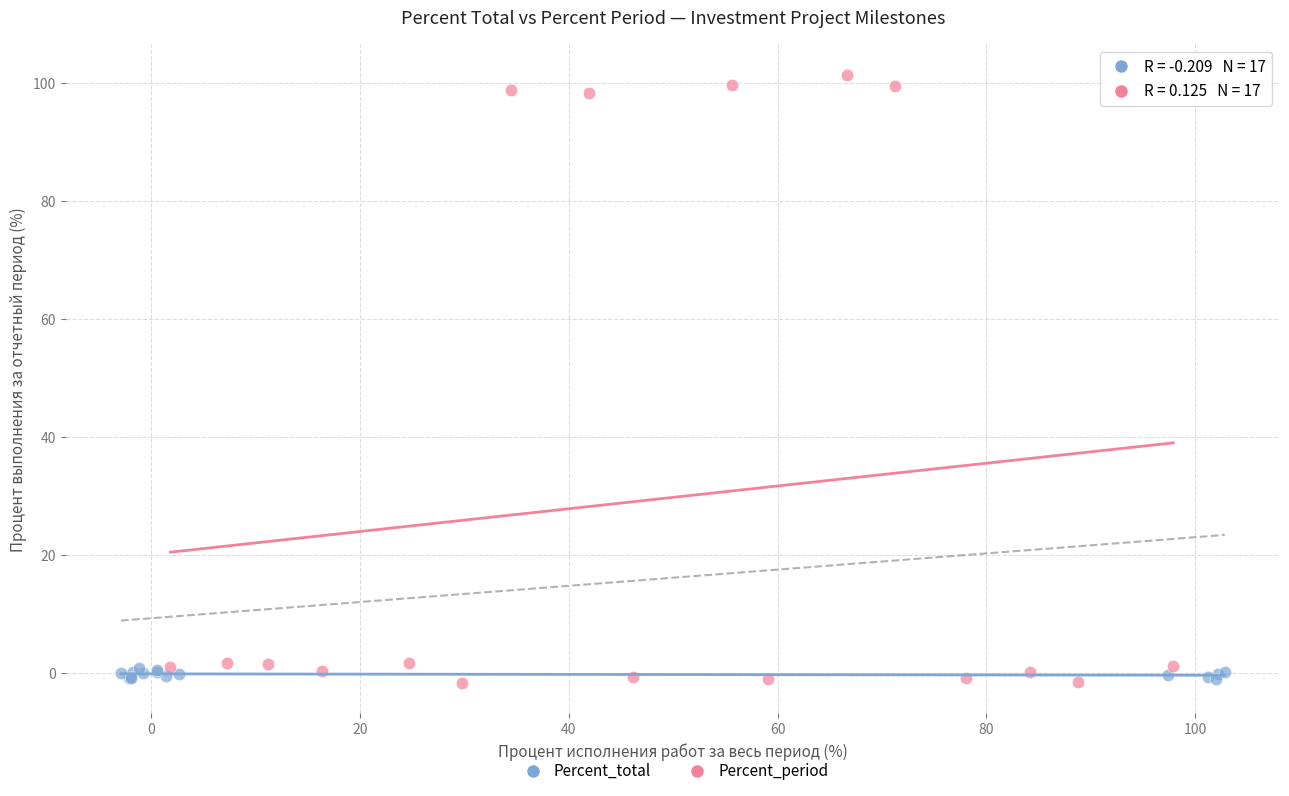

Which series has the widest spread of Y values?

Percent_period